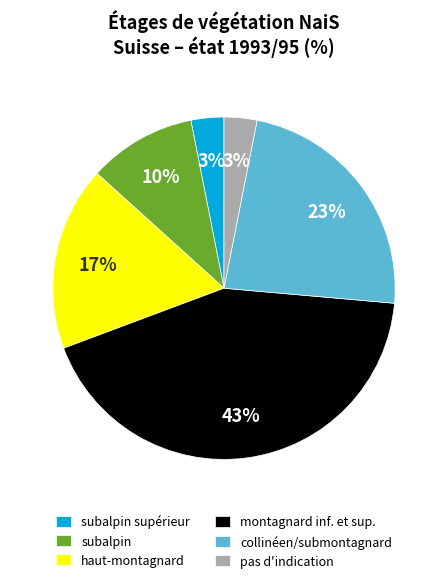

What percentage is the subalpin slice, to the nearest percent?

10%